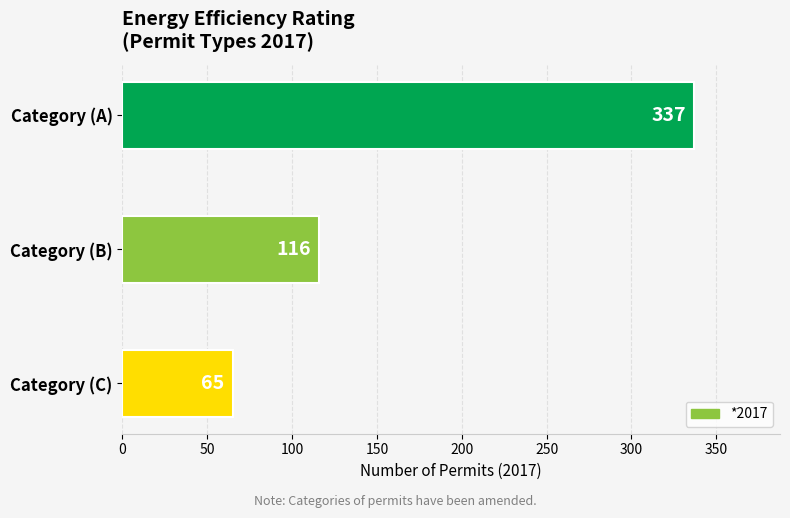

Reading top to bottom, transcribe all the data shown in this chart.

Category (A)=337	Category (B)=116	Category (C)=65